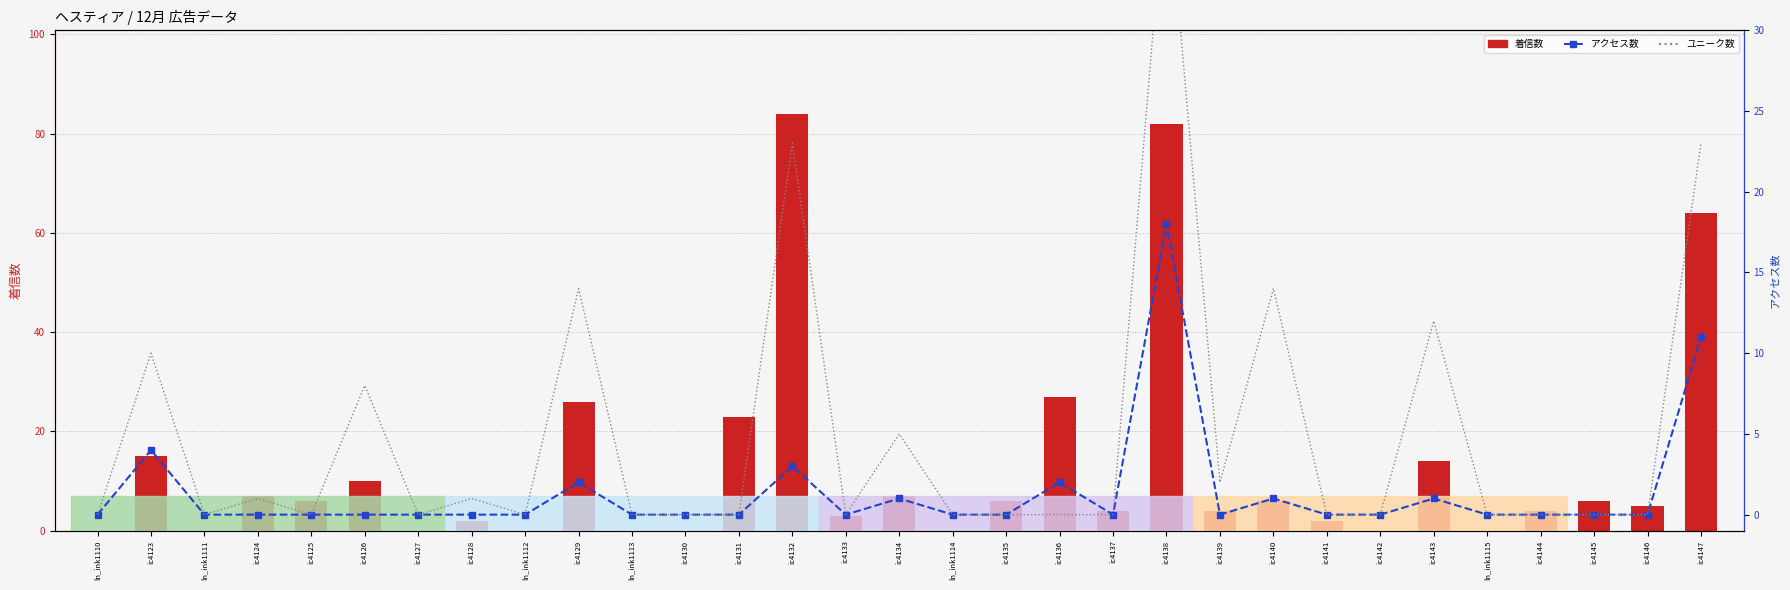

Reading left to right, list all the values displayed in this chart.

着信数: ln_ink1110=0	ic4123=15	ln_ink1111=0	ic4124=7	ic4125=6	ic4126=10	ic4127=0	ic4128=2	ln_ink1112=0	ic4129=26	ln_ink1113=0	ic4130=0	ic4131=23	ic4132=84	ic4133=3	ic4134=7	ln_ink1114=0	ic4135=6	ic4136=27	ic4137=4	ic4138=82	ic4139=4	ic4140=6	ic4141=2	ic4142=0	ic4143=14	ln_ink1115=0	ic4144=4	ic4145=6	ic4146=5	ic4147=64
アクセス数: ln_ink1110=0	ic4123=4	ln_ink1111=0	ic4124=0	ic4125=0	ic4126=0	ic4127=0	ic4128=0	ln_ink1112=0	ic4129=2	ln_ink1113=0	ic4130=0	ic4131=0	ic4132=3	ic4133=0	ic4134=1	ln_ink1114=0	ic4135=0	ic4136=2	ic4137=0	ic4138=18	ic4139=0	ic4140=1	ic4141=0	ic4142=0	ic4143=1	ln_ink1115=0	ic4144=0	ic4145=0	ic4146=0	ic4147=11
ユニーク数: ln_ink1110=0	ic4123=10	ln_ink1111=0	ic4124=1	ic4125=0	ic4126=8	ic4127=0	ic4128=1	ln_ink1112=0	ic4129=14	ln_ink1113=0	ic4130=0	ic4131=0	ic4132=23	ic4133=0	ic4134=5	ln_ink1114=0	ic4135=0	ic4136=0	ic4137=0	ic4138=40	ic4139=2	ic4140=14	ic4141=0	ic4142=0	ic4143=12	ln_ink1115=0	ic4144=0	ic4145=0	ic4146=0	ic4147=23